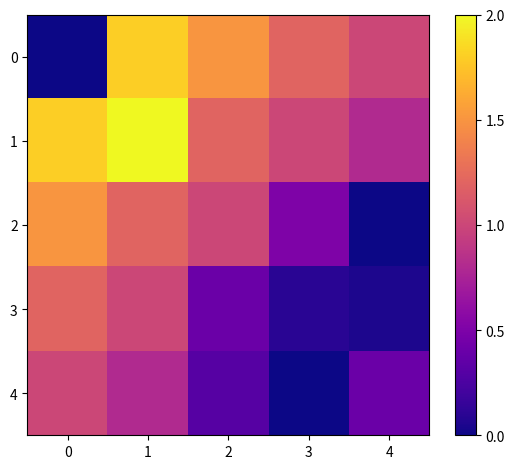

Is it true that 3 equals 2.0 at 0?

False